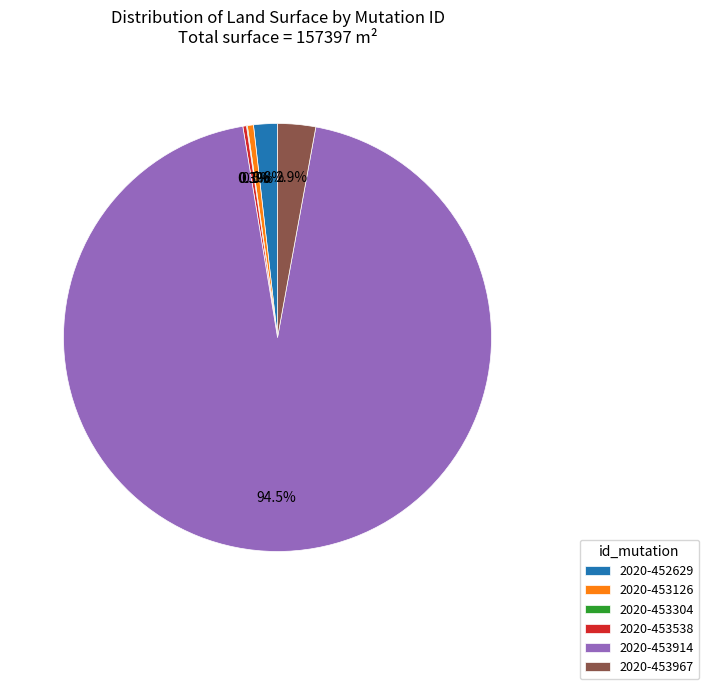

Which category has the biggest portion of the pie?

2020-453914